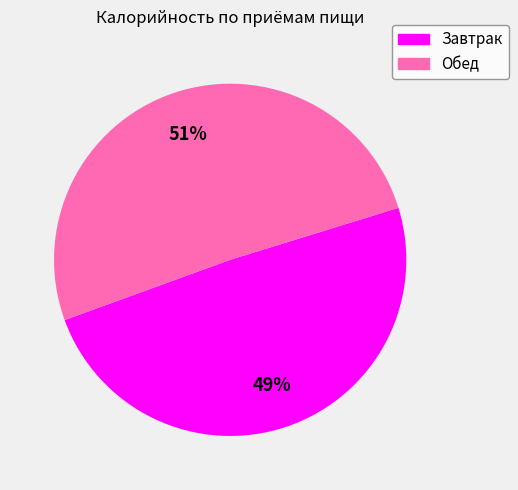

What is the largest slice in the pie chart?

Обед